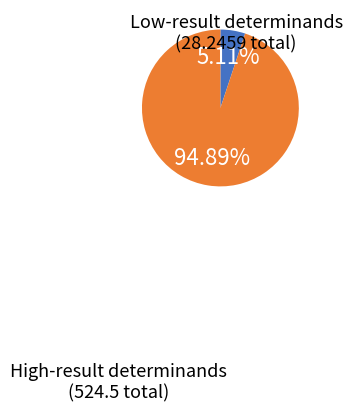

Does any single category account for the majority?

Yes